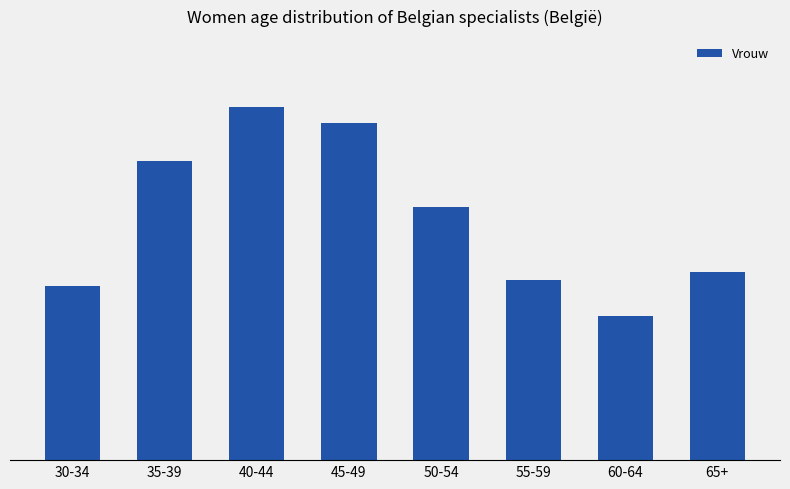

The value at 55-59 is 102. True or false?

False